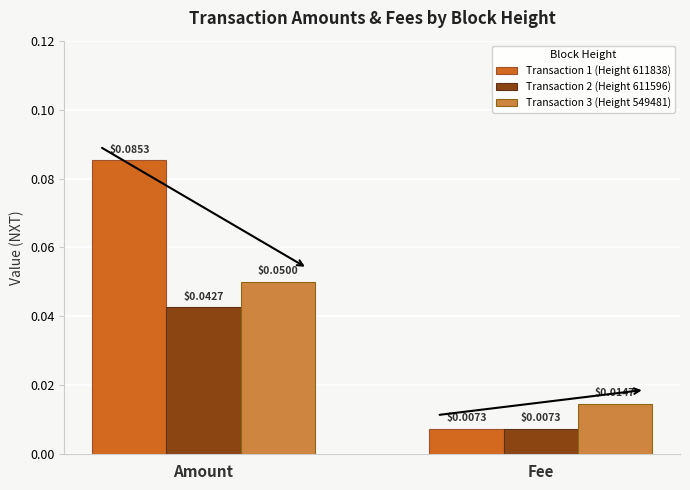

What is the total value across all series at Amount?

0.2